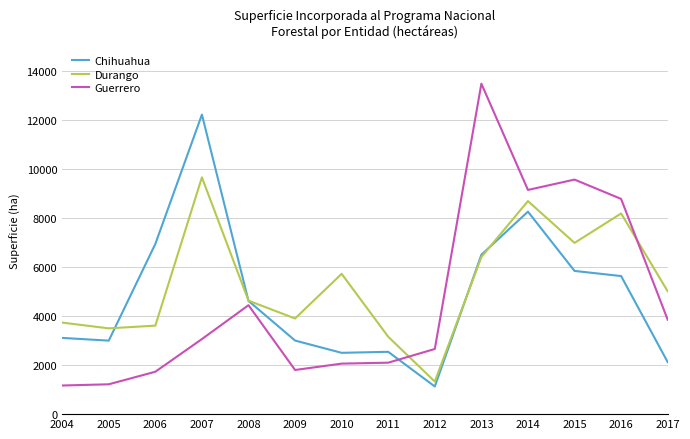

How many distinct data groups are displayed?

3